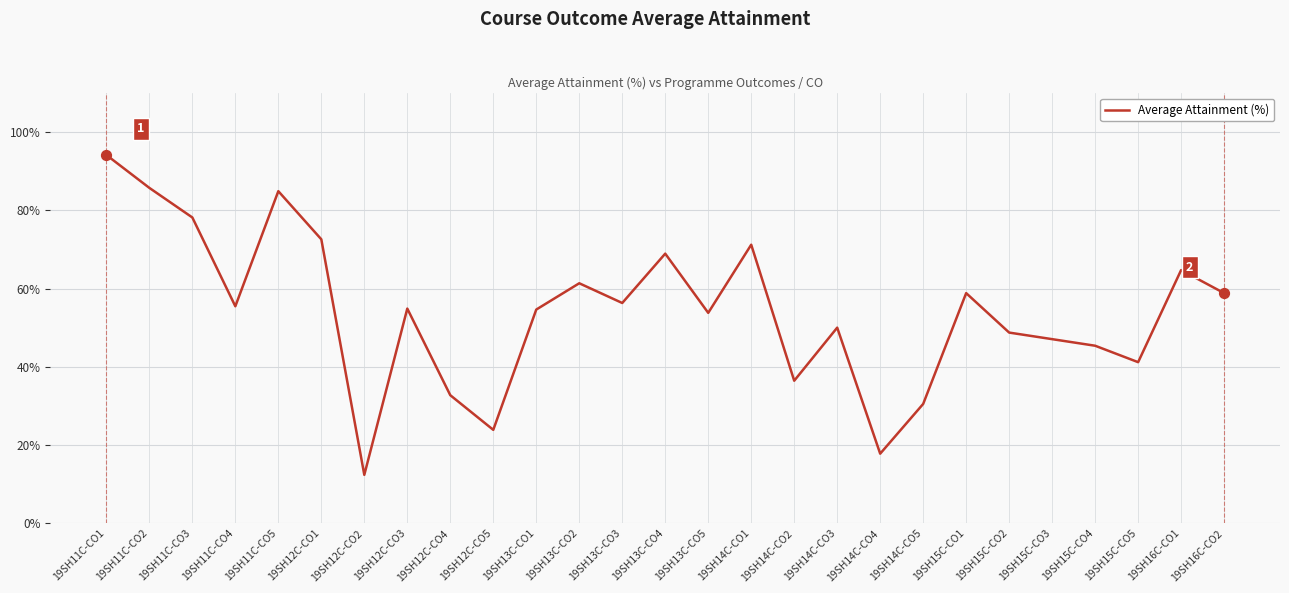

What is the ratio of the value at 19SH12C-CO4 to the value at 19SH11C-CO4?

0.6